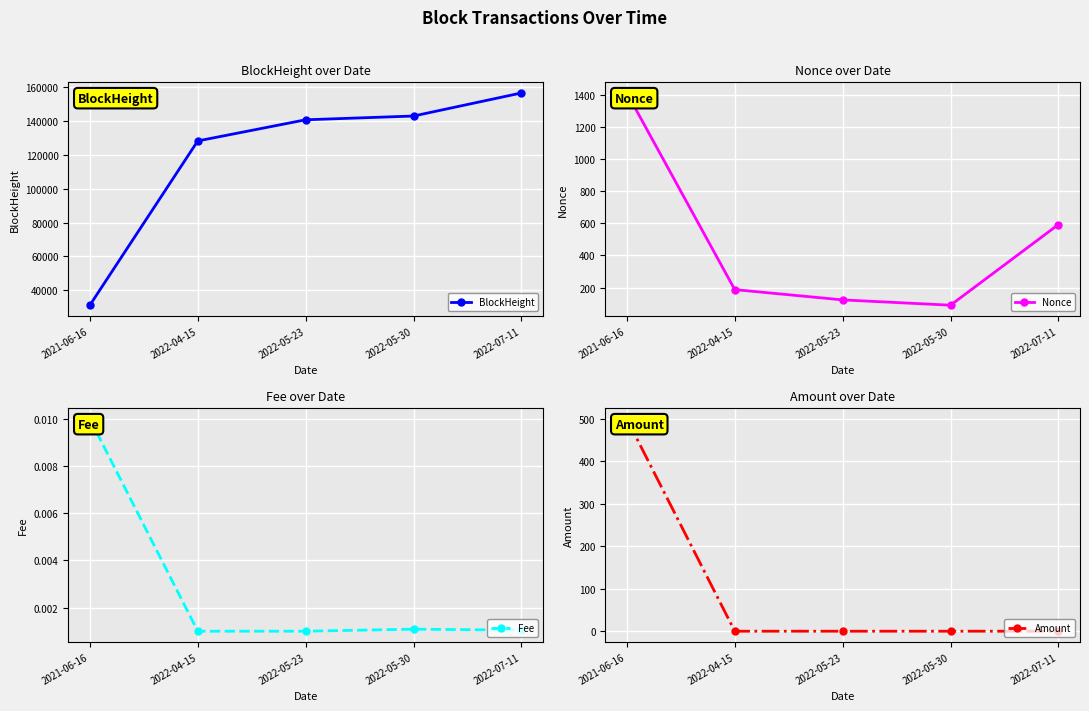

What is the label of the 2nd point from the right?

2022-05-30